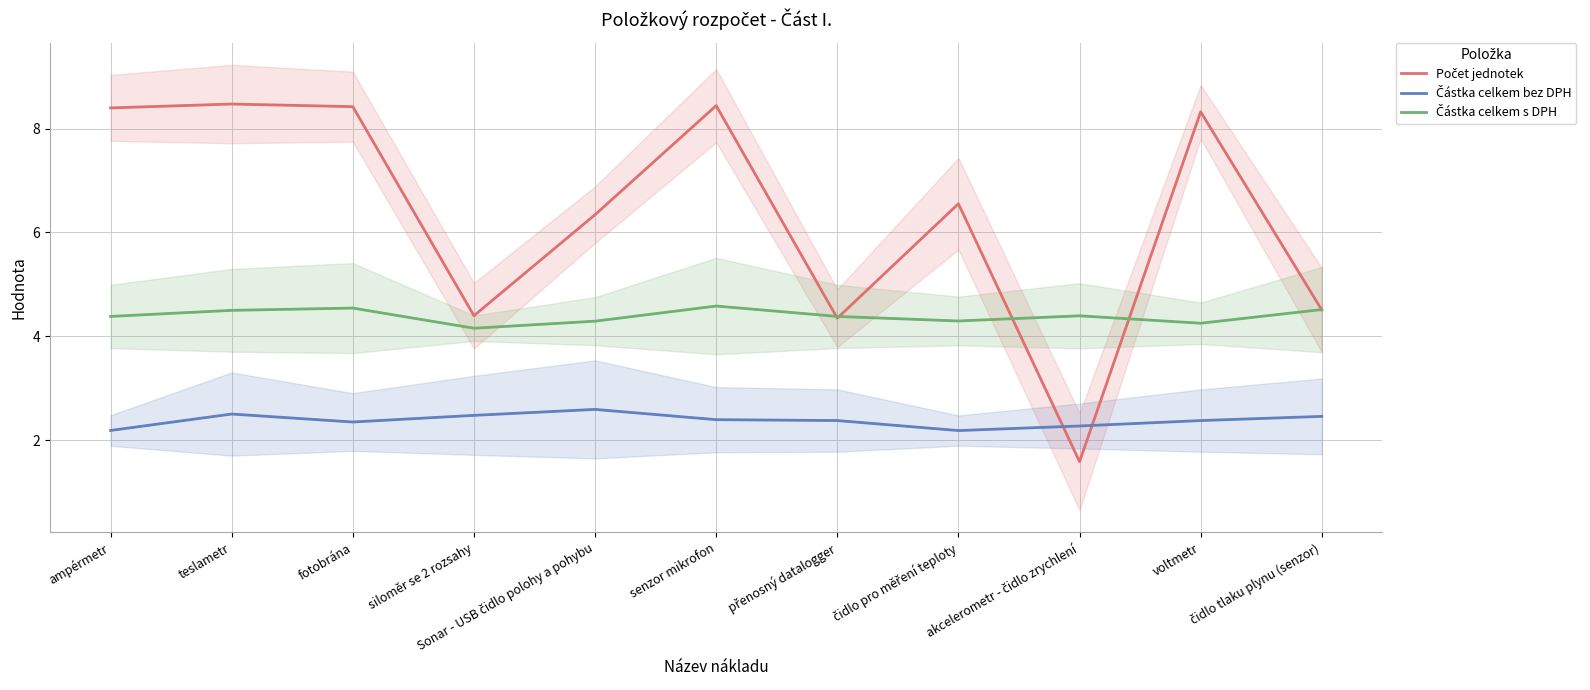

How many times do Počet jednotek and Částka celkem bez DPH cross each other?

2